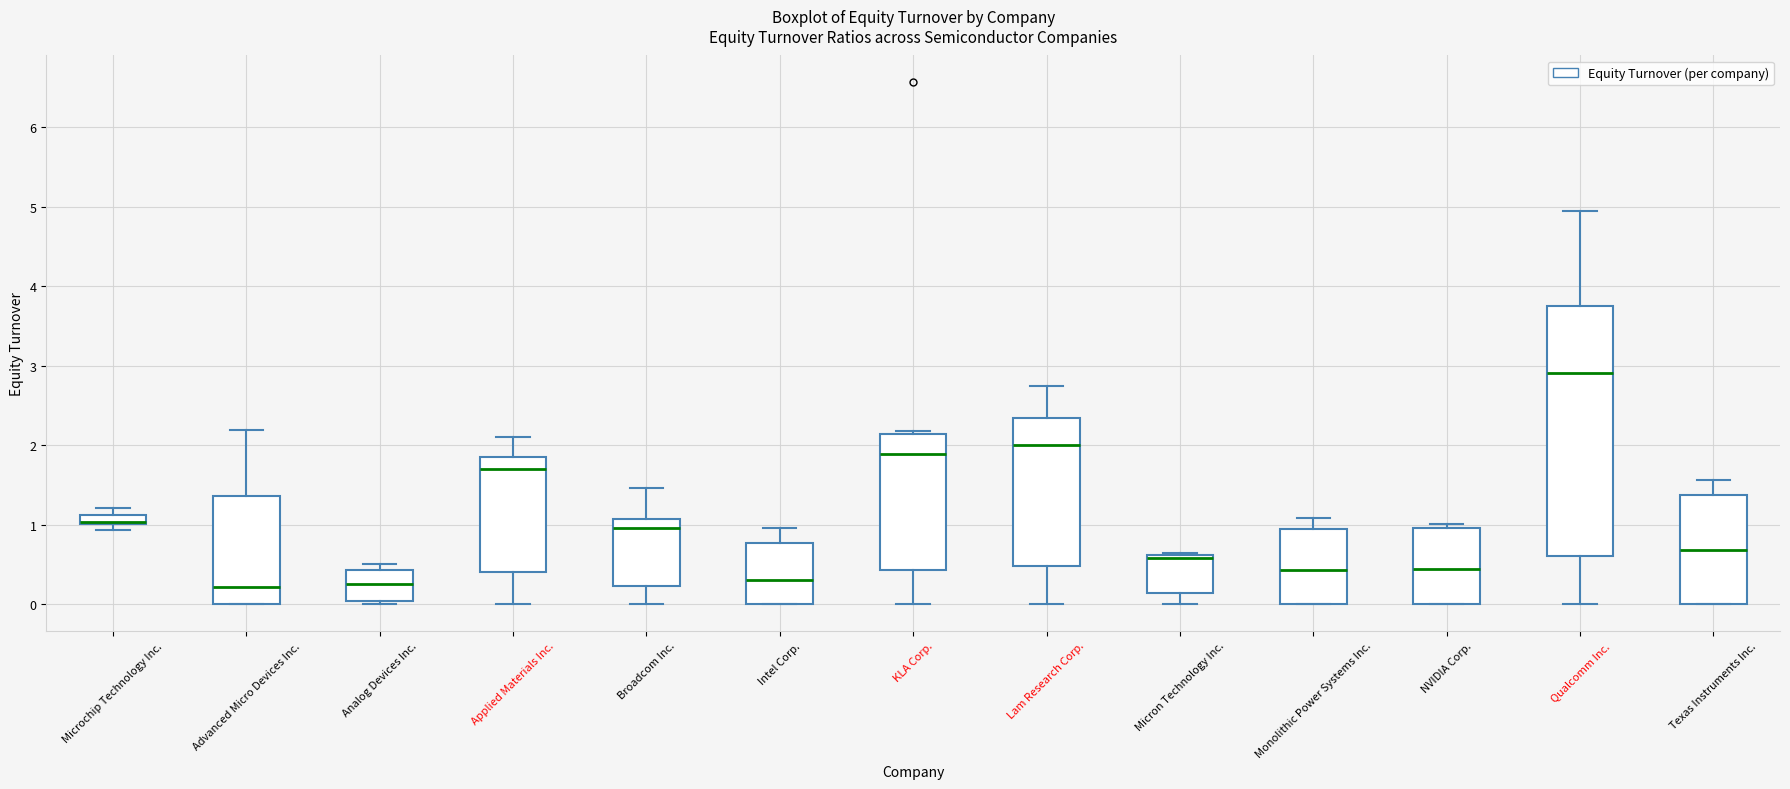

Where is the upper edge of the box for Analog Devices Inc. on the y-axis? The values are not printed on the chart, so give them approximately, as read against the axis.

0.4